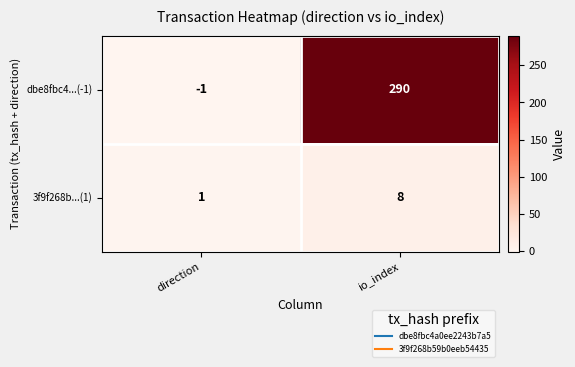

Which category has the highest value across all series?

io_index